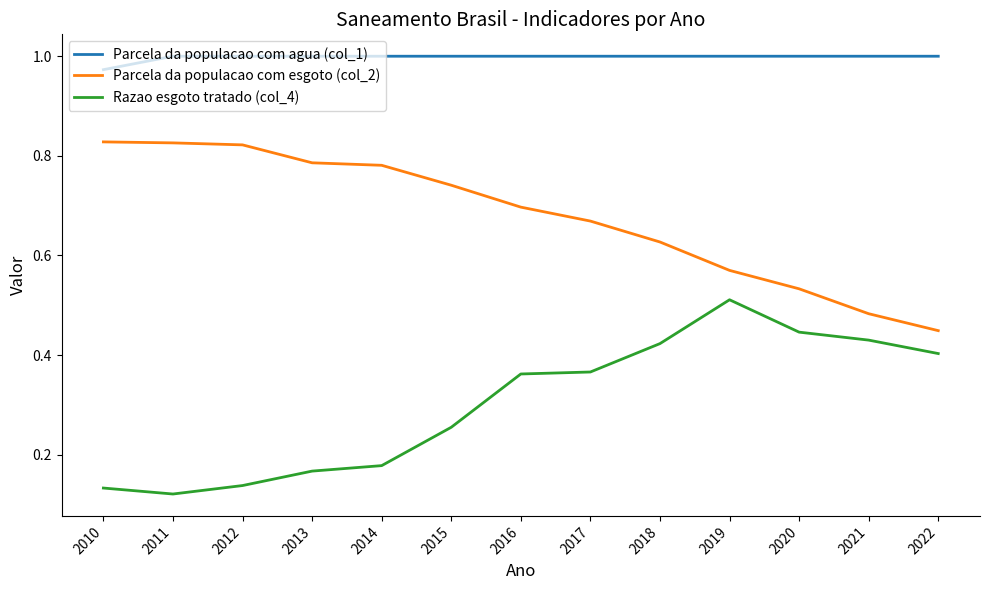

Which category has the lowest value in the Parcela da populacao com agua (col_1) series?

2010